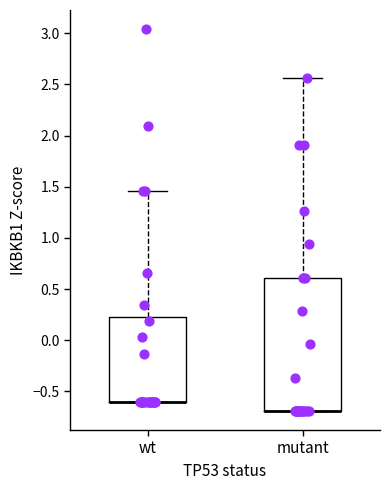

Where is the lower edge of the box for wt on the y-axis? The values are not printed on the chart, so give them approximately, as read against the axis.

-0.60